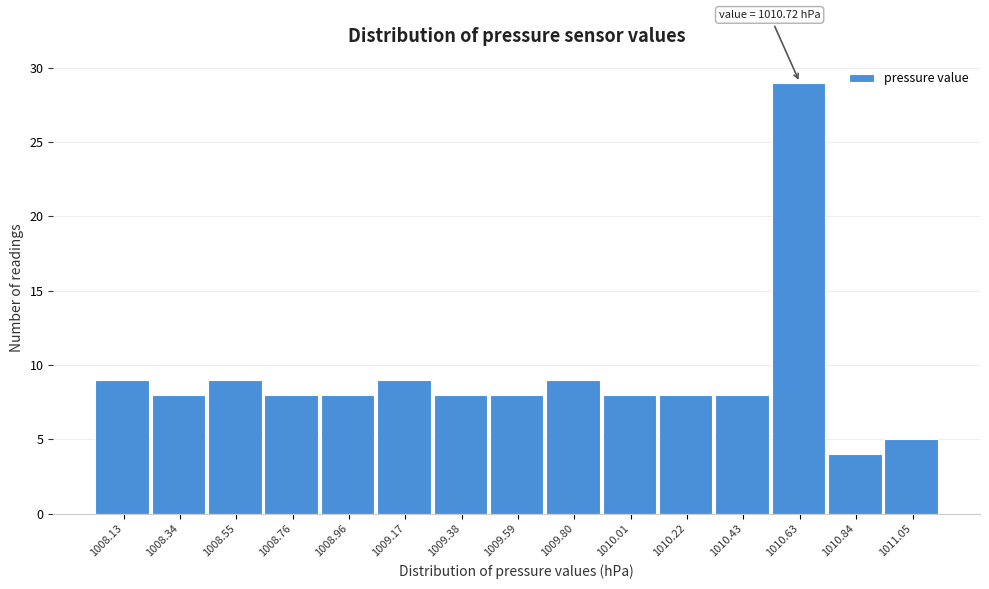

Reading left to right, extract all data points from this chart.

9	8	9	8	8	9	8	8	9	8	8	8	29	4	5